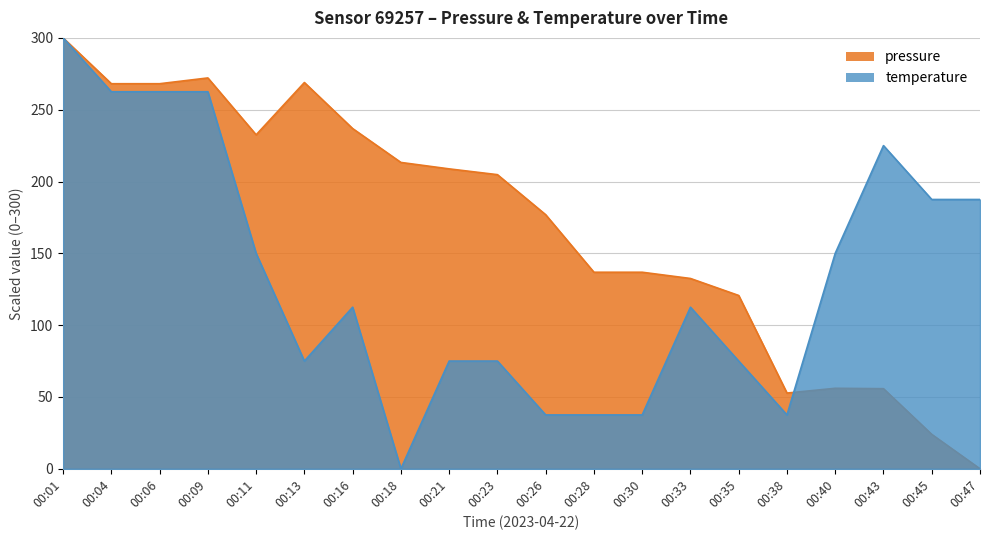

The temperature series shows 300.0 at 00:01. True or false?

True